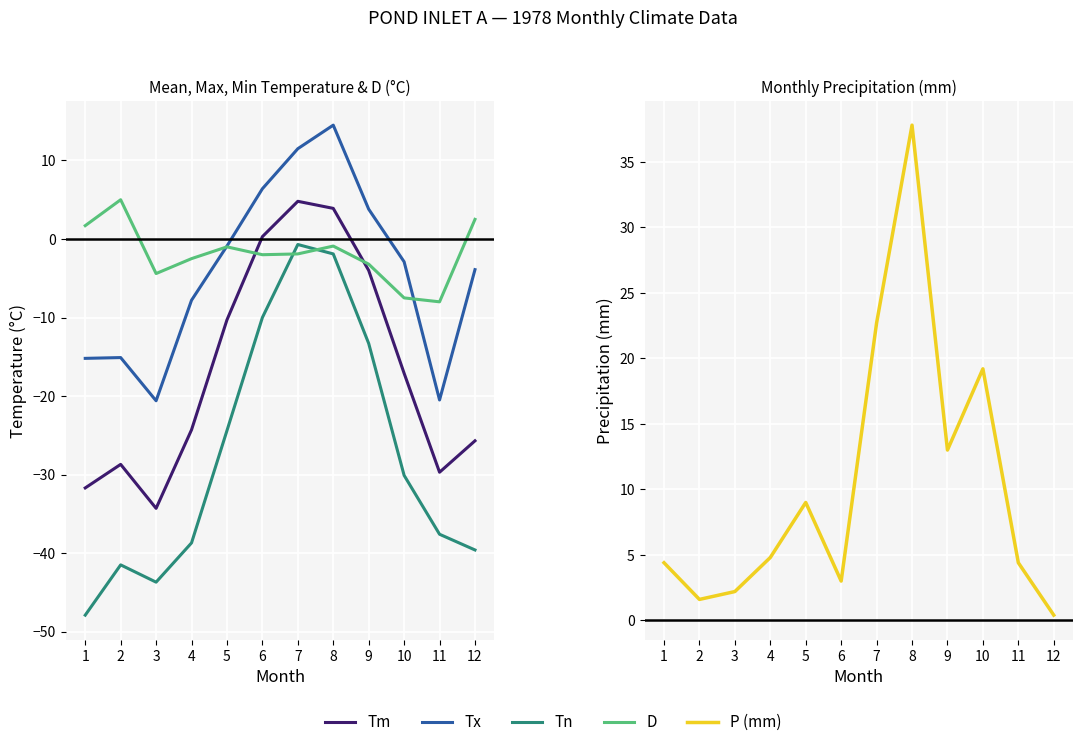

Reading right to left, transcribe all the data shown in this chart.

Tm: -25.7	-29.7	-17.1	-4.0	3.9	4.8	0.3	-10.3	-24.3	-34.3	-28.7	-31.7
Tx: -3.9	-20.5	-2.9	3.8	14.5	11.5	6.4	-0.9	-7.8	-20.6	-15.1	-15.2
Tn: -39.6	-37.6	-30.1	-13.3	-1.9	-0.7	-10.0	-24.4	-38.7	-43.7	-41.5	-47.9
D: 2.5	-8.0	-7.5	-3.2	-0.9	-1.9	-2.0	-1.0	-2.5	-4.4	5.0	1.7
P (mm): 0.4	4.4	19.2	13.0	37.8	22.7	3.0	9.0	4.8	2.2	1.6	4.4